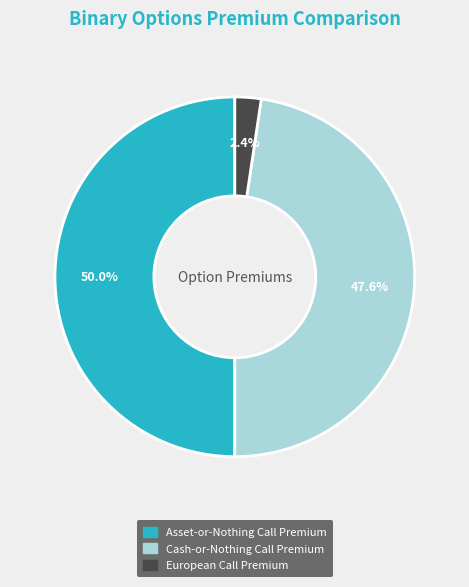

Is the sum of European Call Premium and Asset-or-Nothing Call Premium greater than half?

Yes